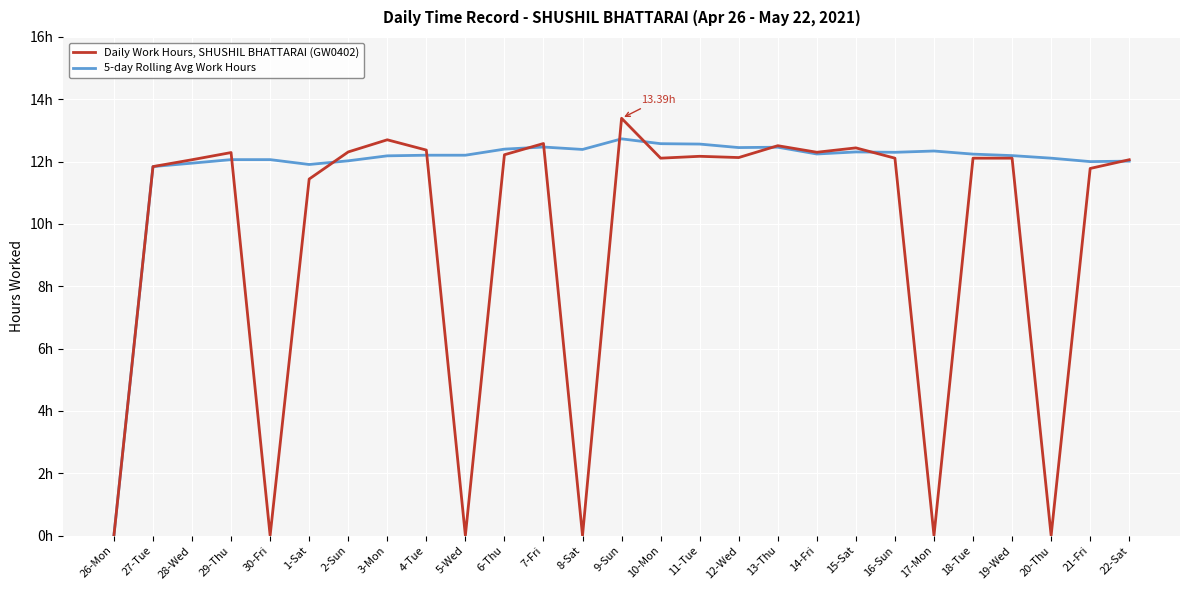

Is this an area chart (filled region under the line)?

No